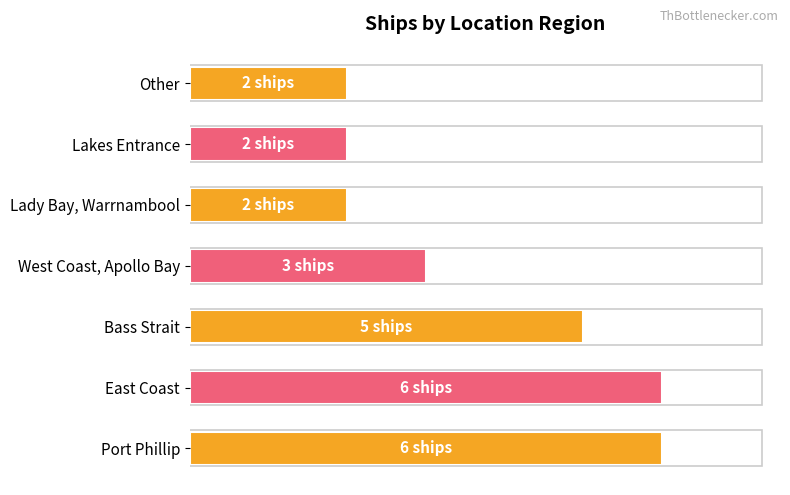

The value at Other is 2. True or false?

True